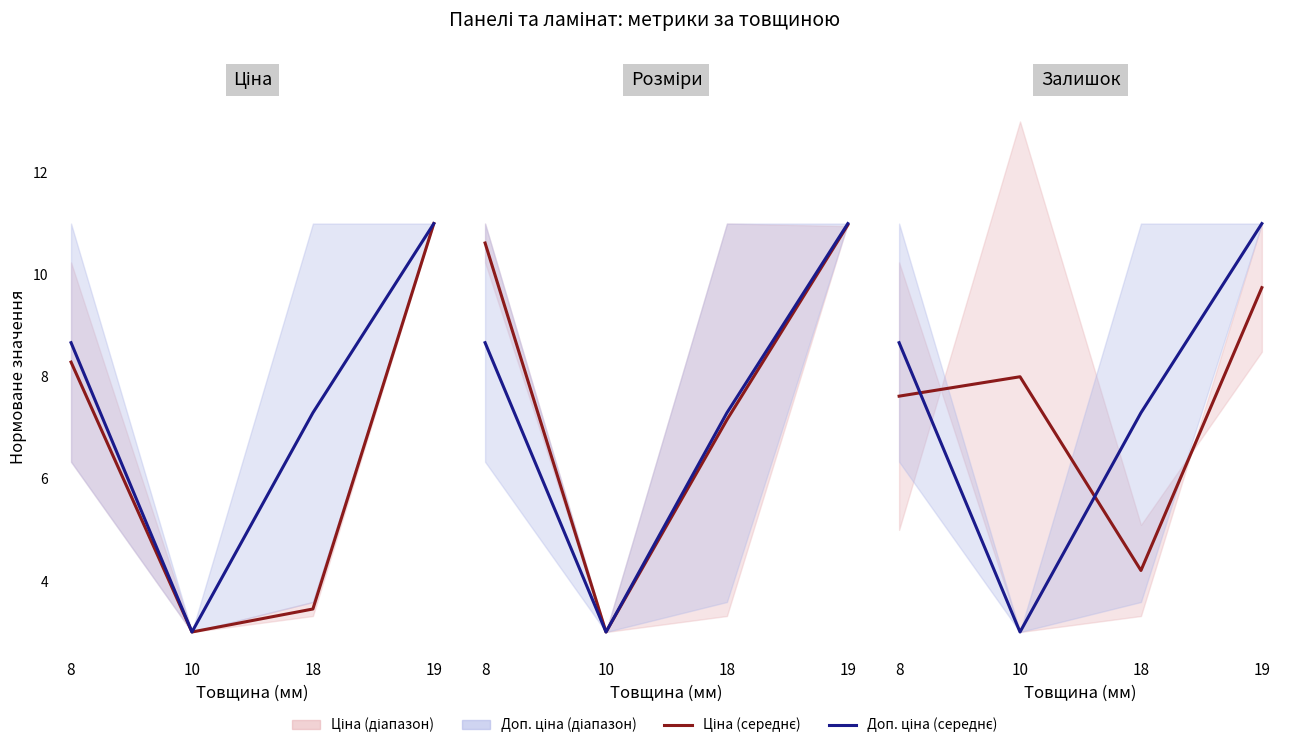

How many lines are shown in the chart?

2